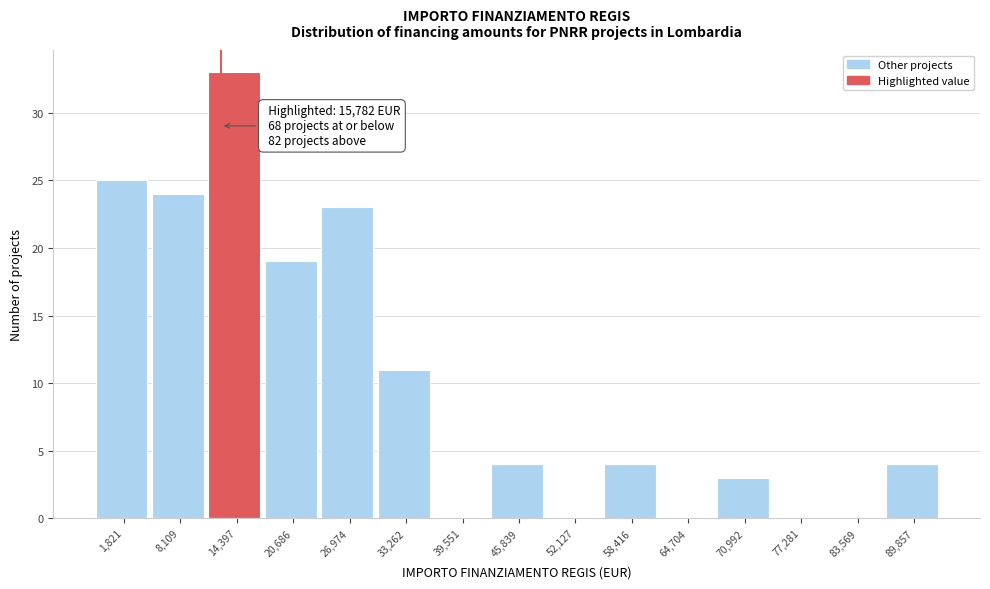

Reading right to left, what are all the values shown in this chart?

89,857=4	83,569=0	77,281=0	70,992=3	64,704=0	58,416=4	52,127=0	45,839=4	39,551=0	33,262=11	26,974=23	20,686=19	14,397=33	8,109=24	1,821=25